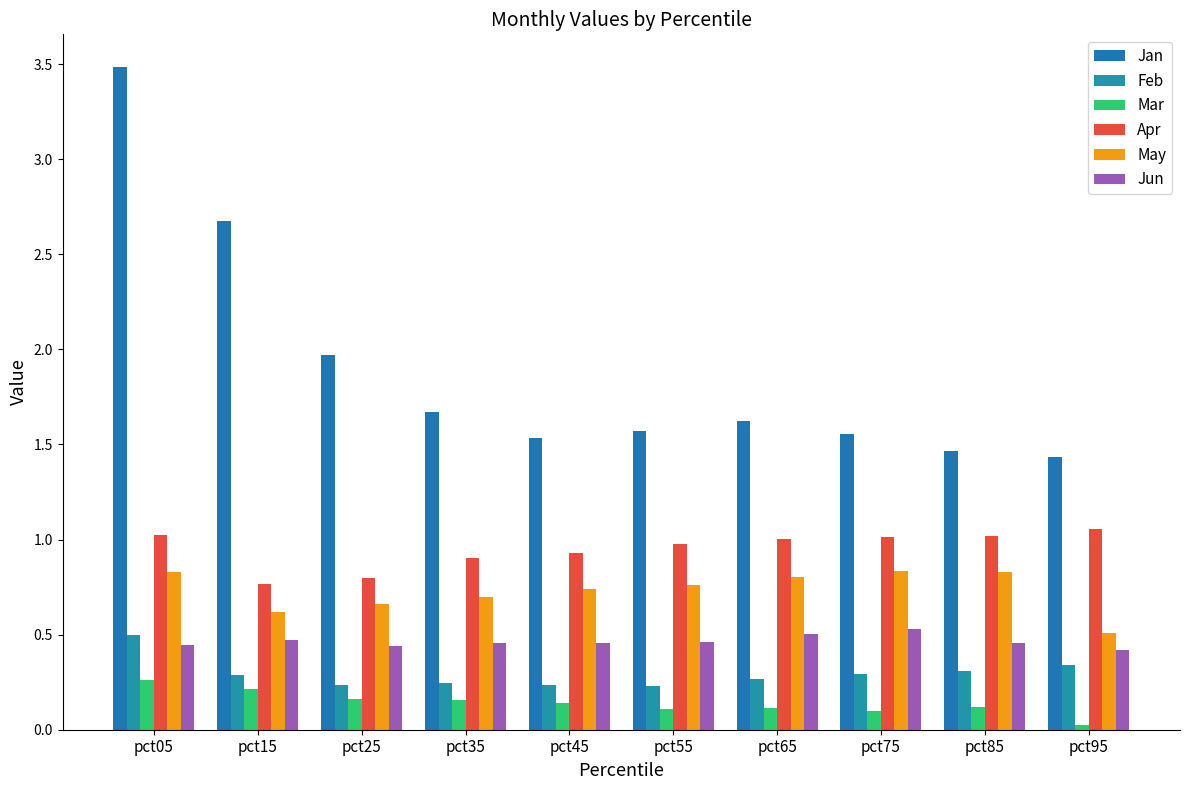

At pct95, list the series in order from smallest to largest.

Mar, Feb, Jun, May, Apr, Jan